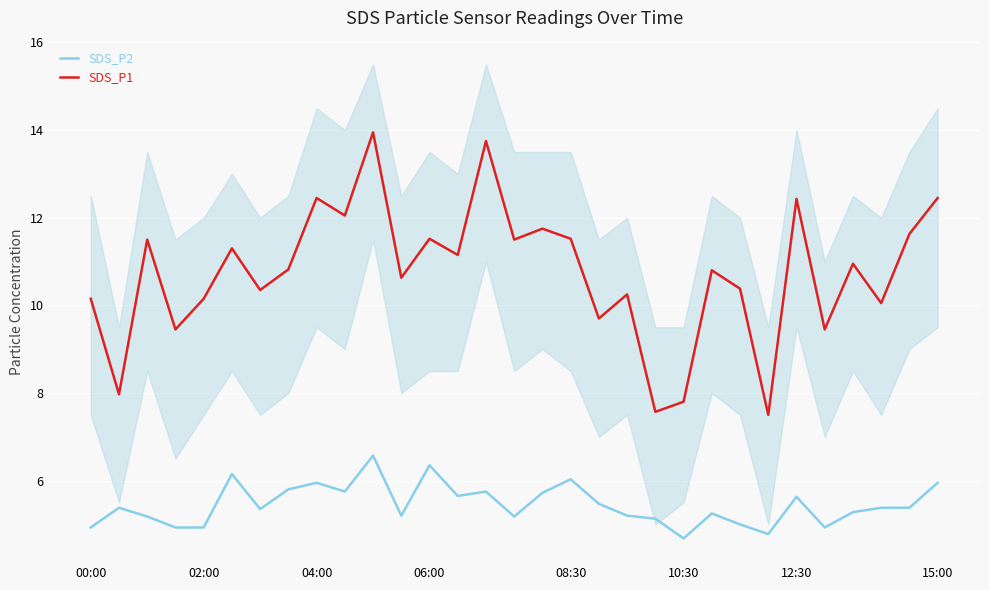

True or false: SDS_P1 and SDS_P2 intersect in this chart.

False